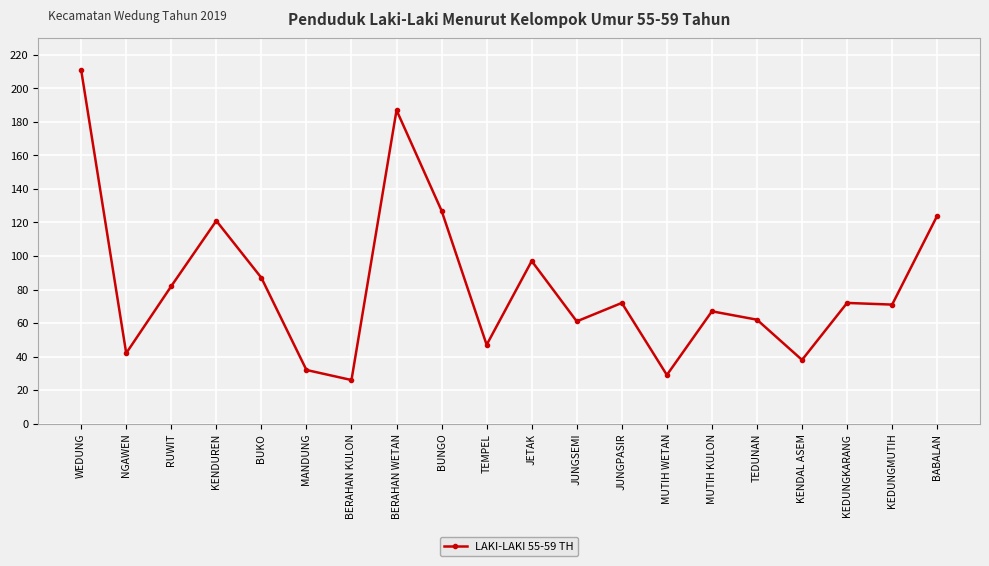

True or false: the data shows 26 at BERAHAN KULON.

True